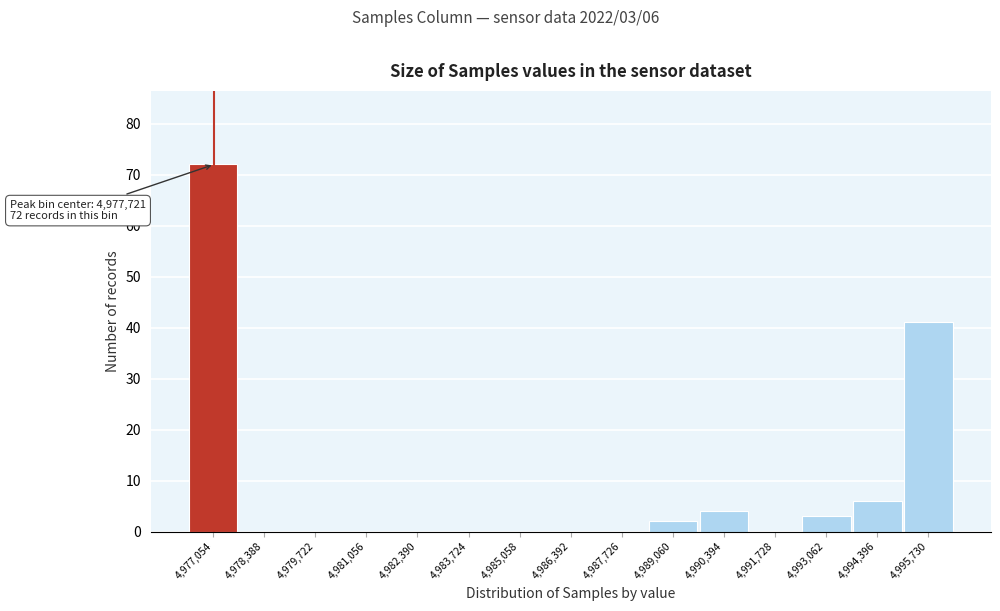

Reading right to left, what are all the values shown in this chart?

4,995,730=41	4,994,396=6	4,993,062=3	4,991,728=0	4,990,394=4	4,989,060=2	4,987,726=0	4,986,392=0	4,985,058=0	4,983,724=0	4,982,390=0	4,981,056=0	4,979,722=0	4,978,388=0	4,977,054=72